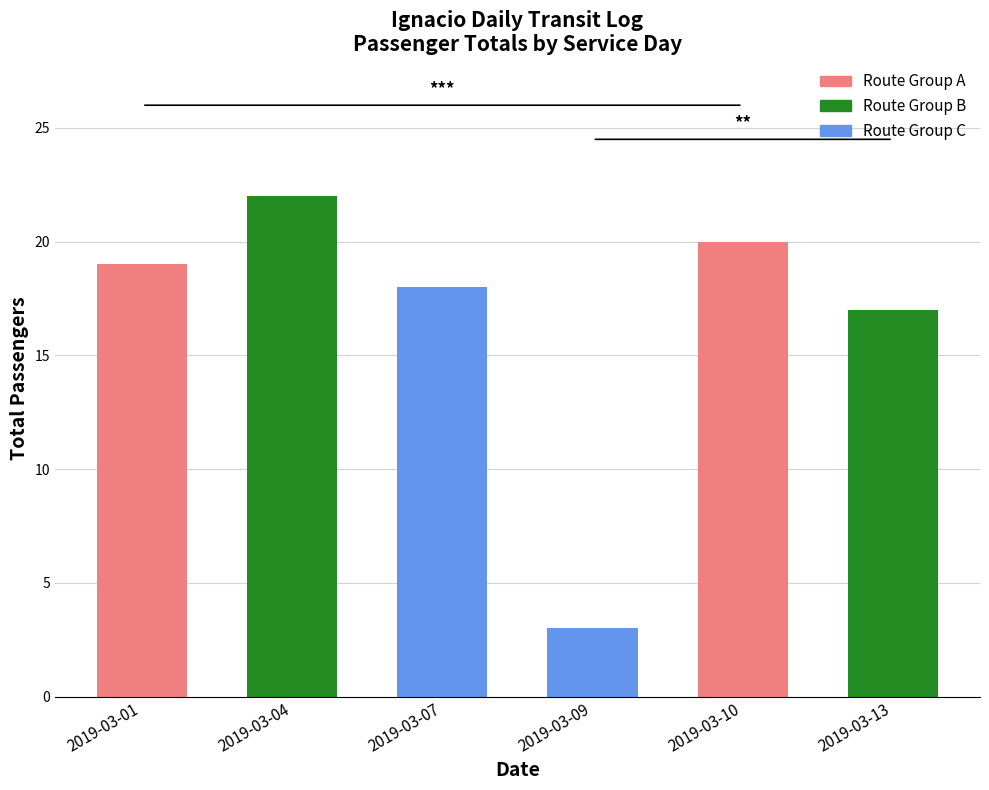

What is the difference between the maximum and second lowest values?

5